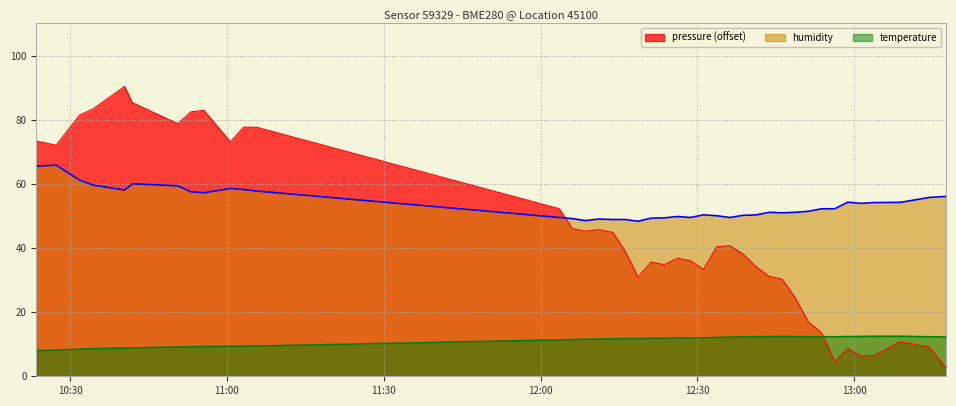

List the labels in order of temperature value, largest first.

2024-02-14T13:03:49, 2024-02-14T13:08:53, 2024-02-14T13:01:18, 2024-02-14T12:46:14, 2024-02-14T12:58:48, 2024-02-14T12:43:44, 2024-02-14T12:48:45, 2024-02-14T12:51:16, 2024-02-14T12:41:13, 2024-02-14T12:53:46, 2024-02-14T12:56:17, 2024-02-14T13:14:26, 2024-02-14T12:38:42, 2024-02-14T13:17:36, 2024-02-14T12:36:12, 2024-02-14T12:33:44, 2024-02-14T12:31:11, 2024-02-14T12:28:40, 2024-02-14T12:26:17, 2024-02-14T12:23:39, 2024-02-14T12:21:09, 2024-02-14T12:18:40, 2024-02-14T12:16:08, 2024-02-14T12:13:51, 2024-02-14T12:11:08, 2024-02-14T12:08:36, 2024-02-14T12:06:06, 2024-02-14T12:03:36, 2024-02-14T11:05:47, 2024-02-14T11:03:13, 2024-02-14T11:00:40, 2024-02-14T10:55:36, 2024-02-14T10:53:05, 2024-02-14T10:50:37, 2024-02-14T10:41:56, 2024-02-14T10:40:25, 2024-02-14T10:34:26, 2024-02-14T10:31:48, 2024-02-14T10:27:20, 2024-02-14T10:23:31